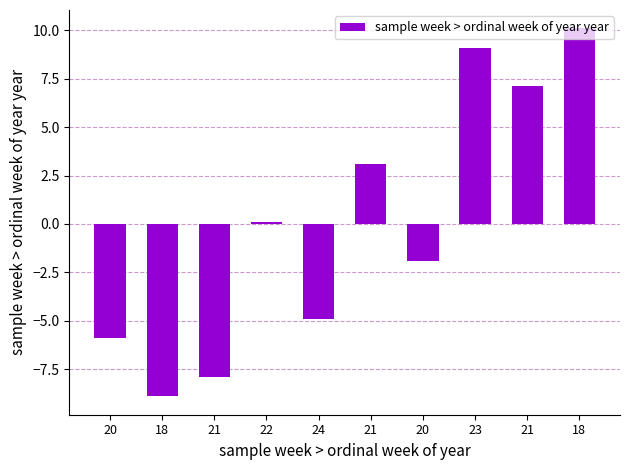

What is the difference between the maximum and minimum values?

19.0